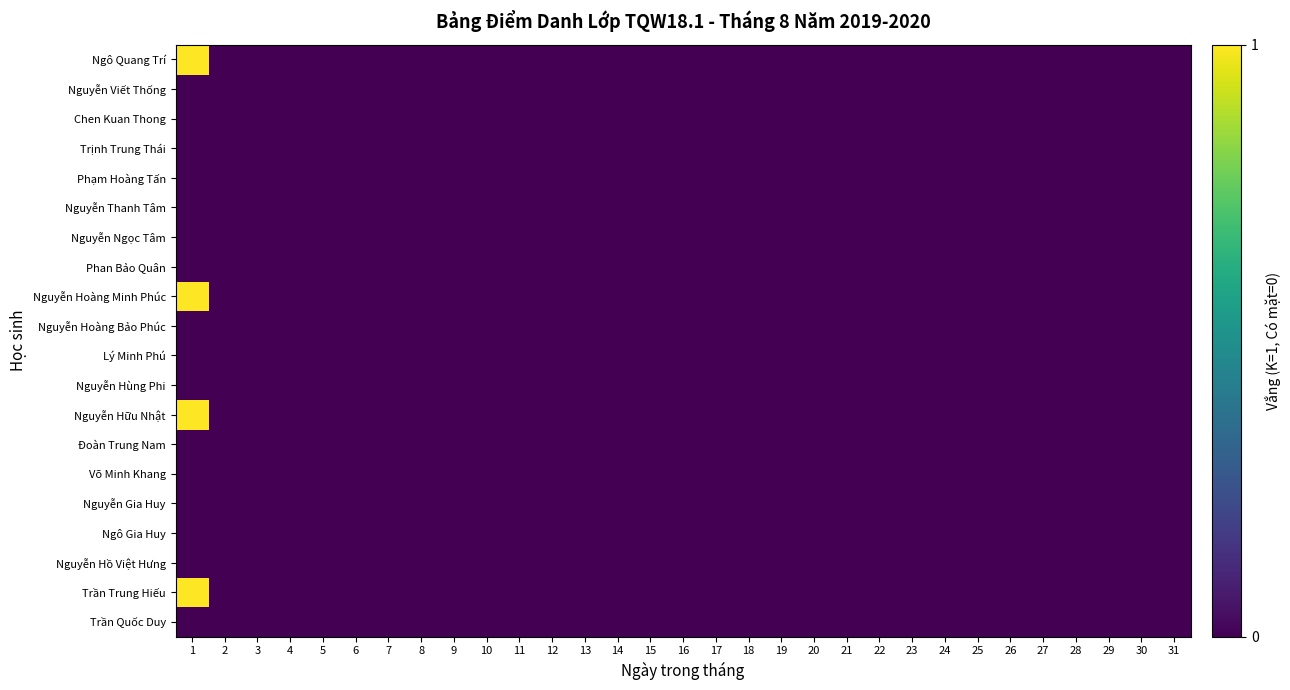

Which series changed the most between 15 and 25?

Trần Quốc Duy